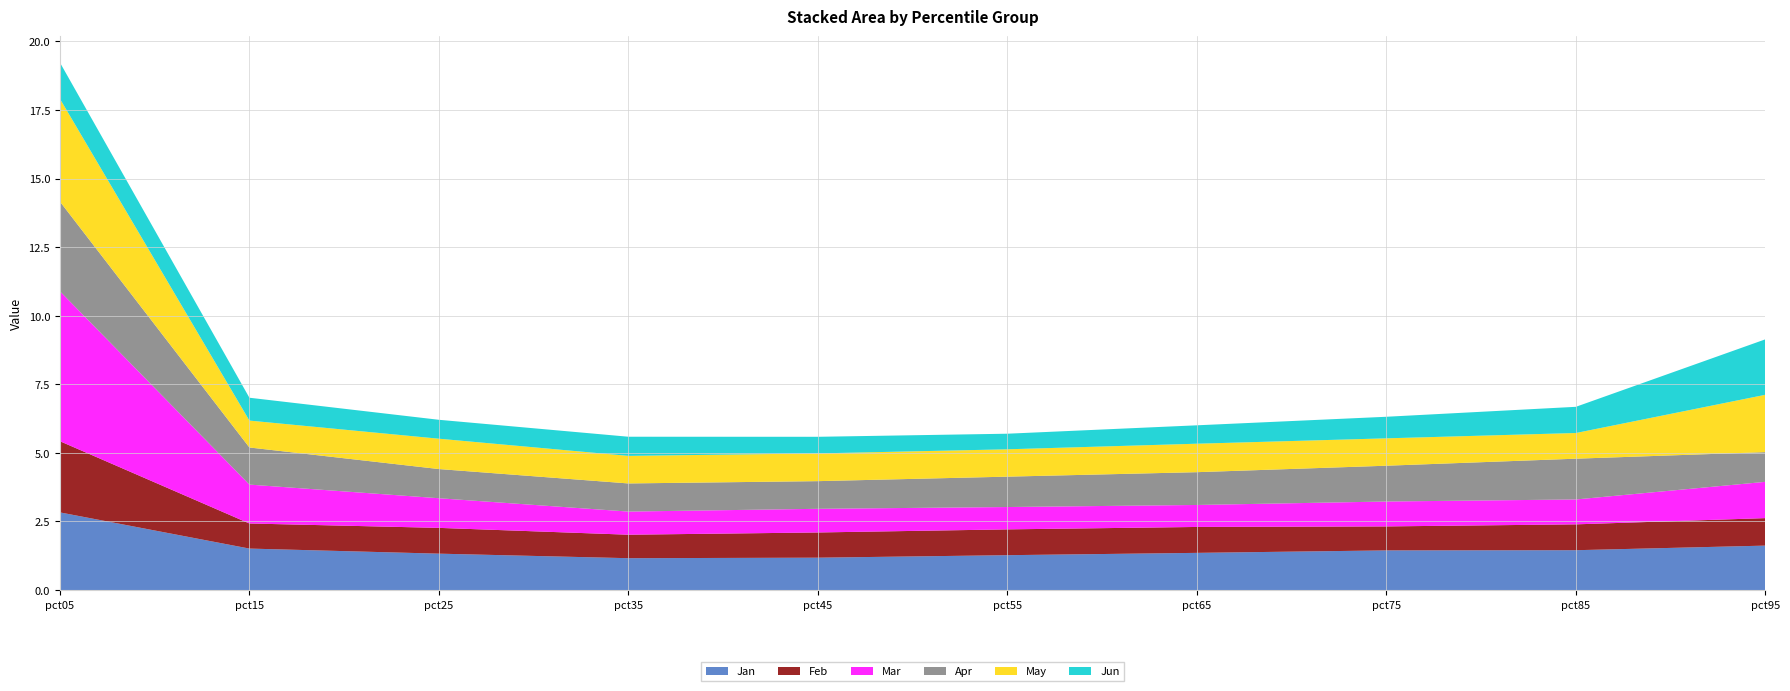

Reading right to left, extract all data points from this chart.

Jan: 1.6	1.5	1.4	1.4	1.3	1.2	1.2	1.3	1.5	2.8
Feb: 1.0	0.9	0.9	0.9	0.9	0.9	0.9	0.9	0.9	2.6
Mar: 1.3	0.9	0.9	0.8	0.8	0.9	0.8	1.1	1.4	5.5
Apr: 1.1	1.5	1.3	1.2	1.1	1.0	1.0	1.1	1.4	3.3
May: 2.1	0.9	1.0	1.0	1.0	1.0	1.0	1.1	1.0	3.7
Jun: 2.0	1.0	0.8	0.7	0.6	0.6	0.7	0.7	0.8	1.3